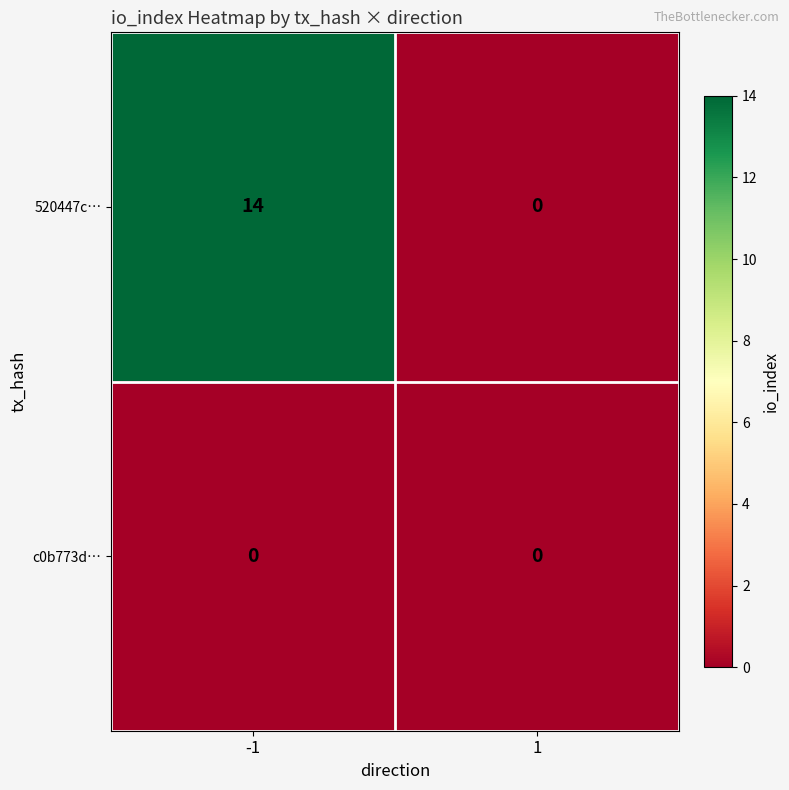

What is the difference between the maximum and minimum values in the 520447c… series?

14